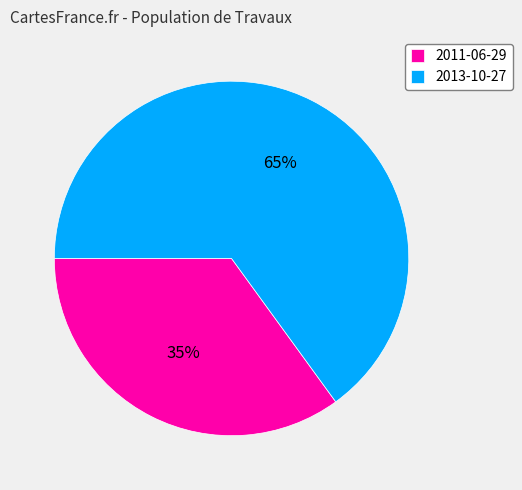

Which slice is the largest?

2013-10-27